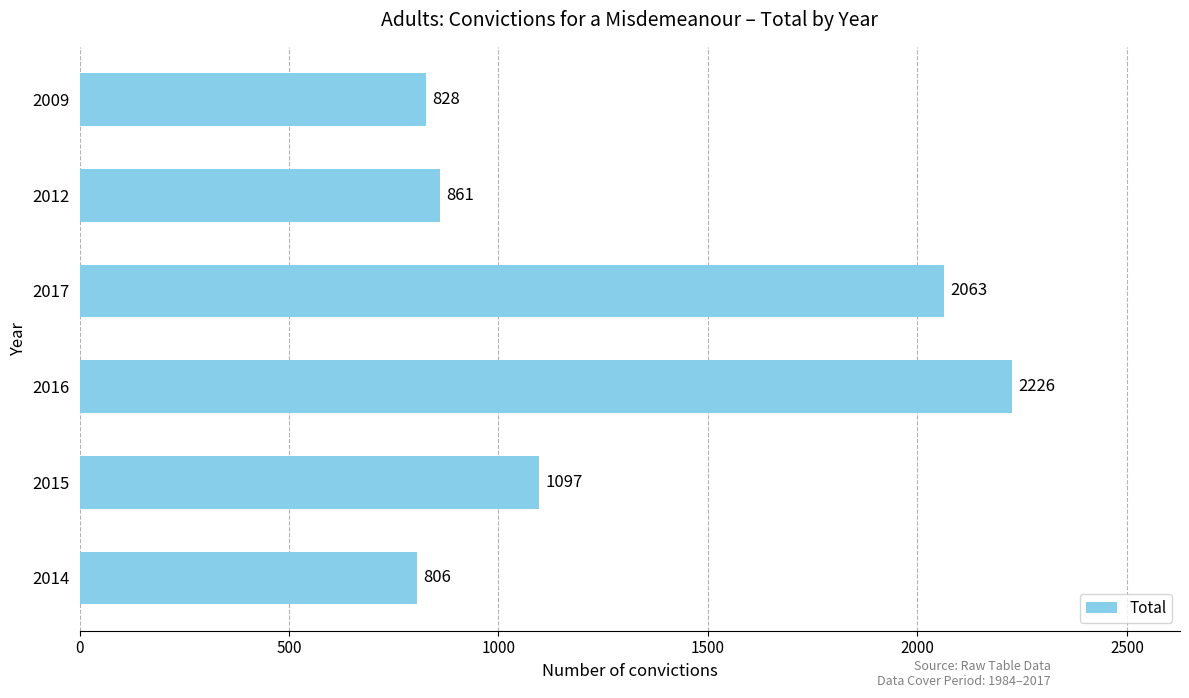

What value does the data have at 2015, to the nearest 50?

1100